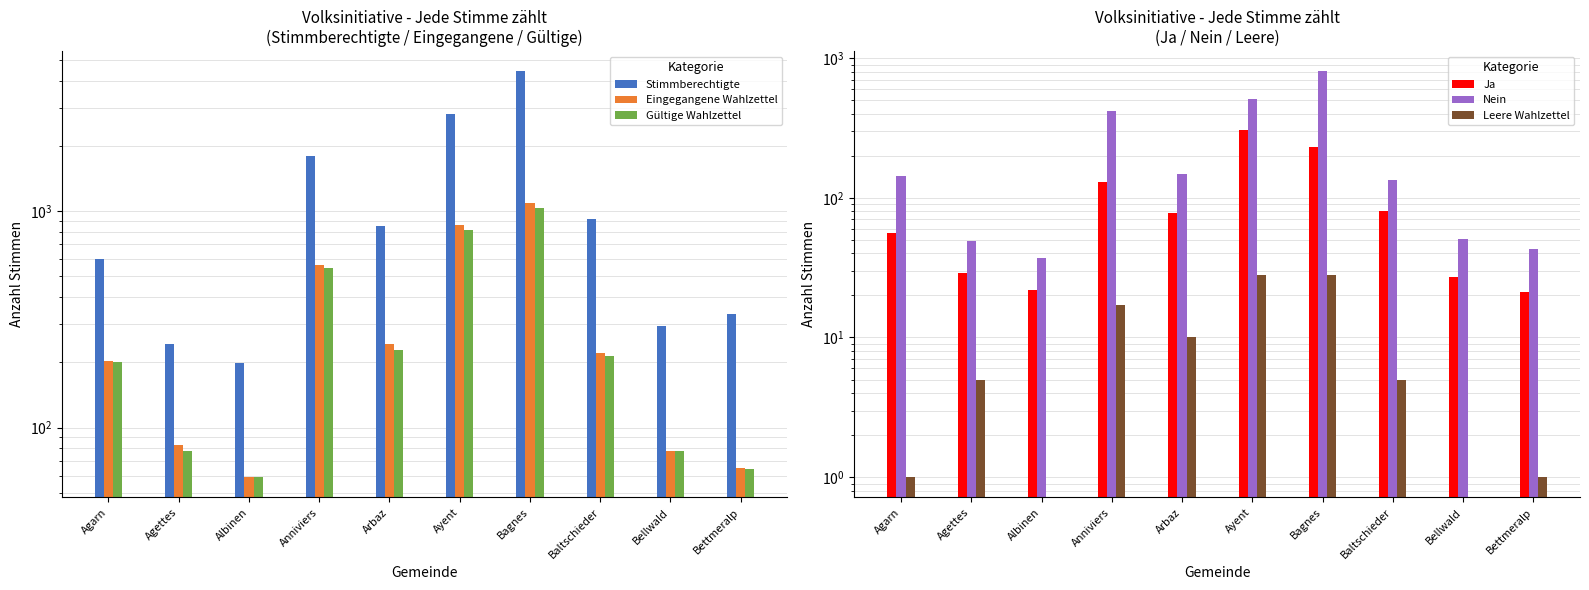

At which label is Ja closest to 164?

Anniviers